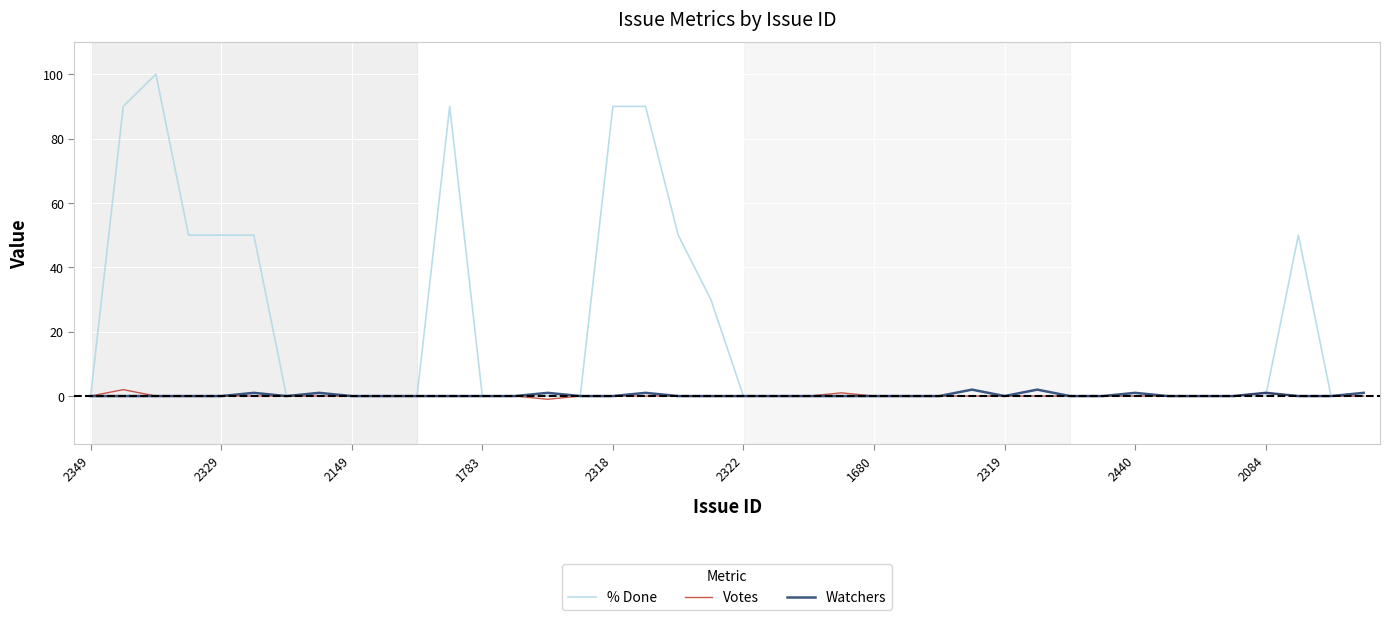

Which series has the largest total across all categories?

% Done